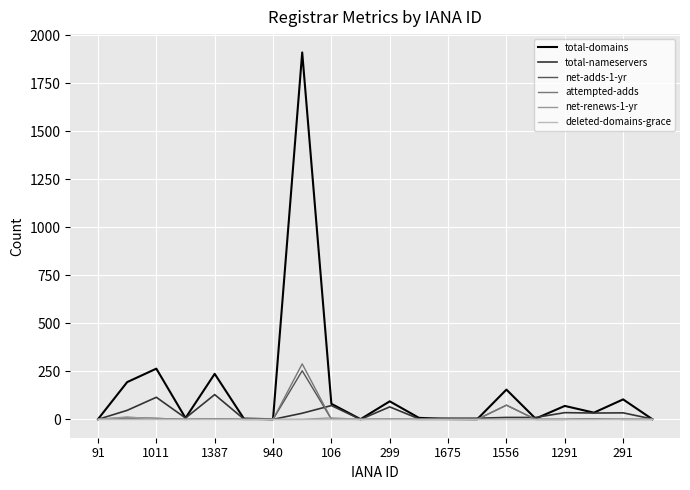

Which series has the widest spread of values?

total-domains